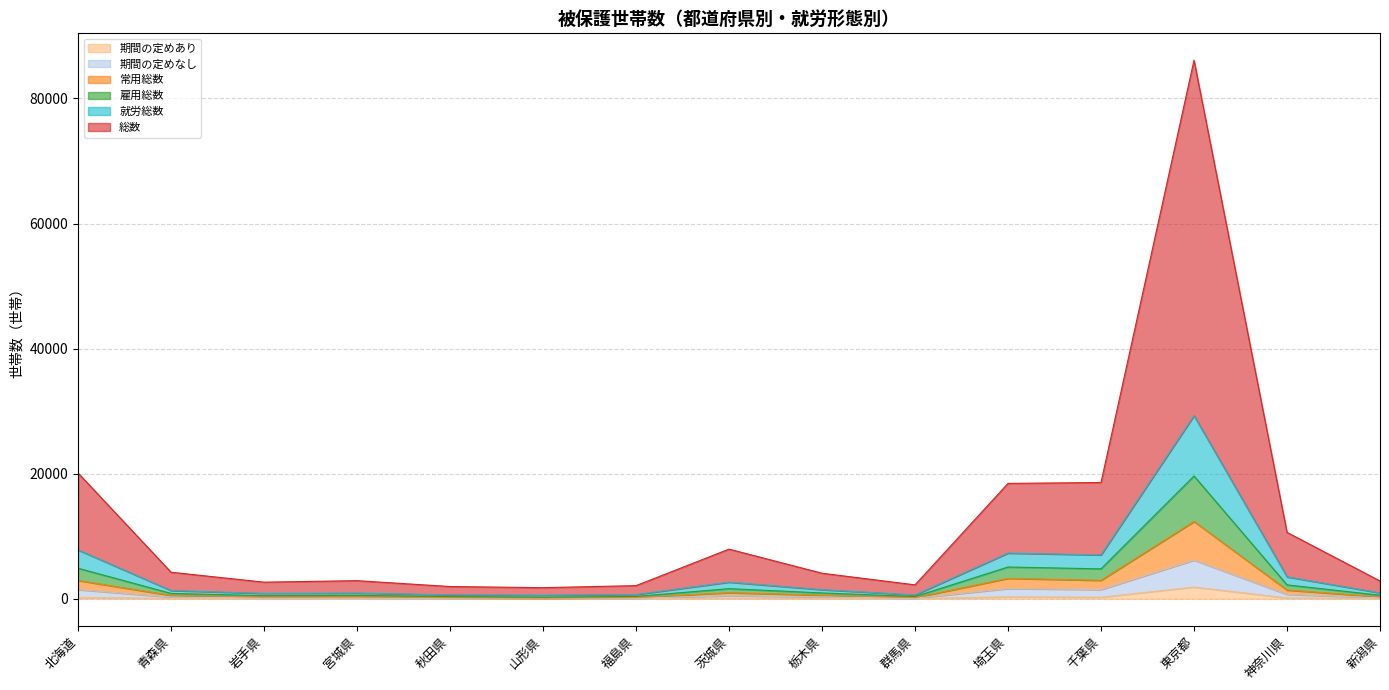

At which category is the sum across all series the highest?

東京都